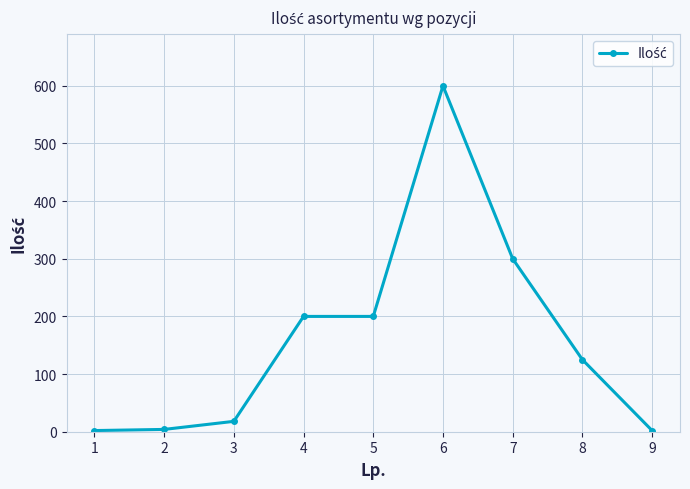

Count the number of data series in this chart.

1